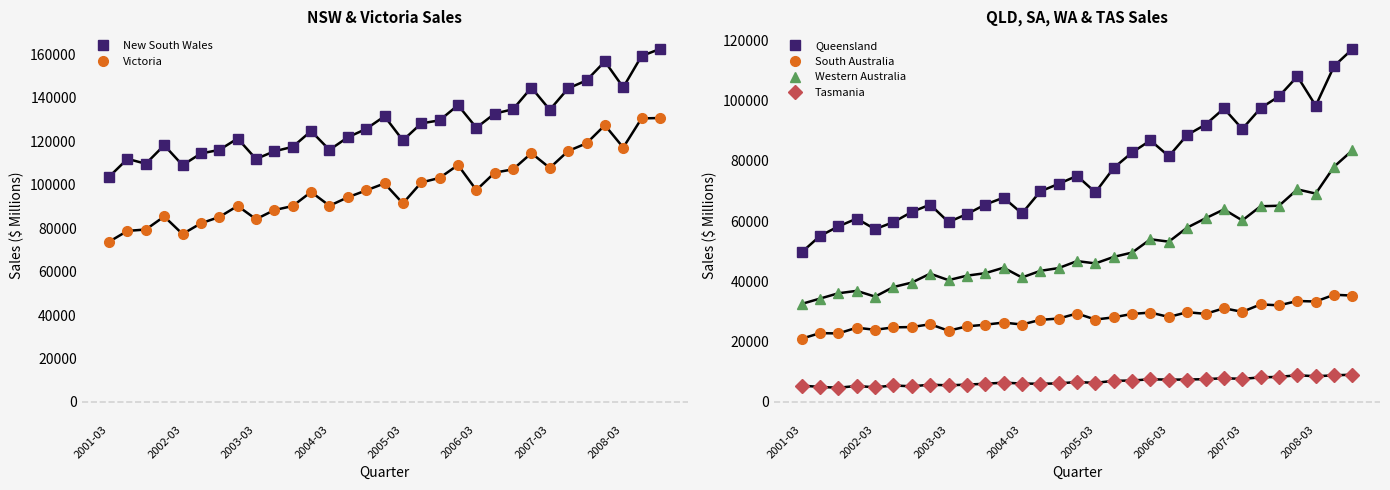

What are all the series names shown in the legend?

New South Wales, Victoria, Queensland, South Australia, Western Australia, Tasmania